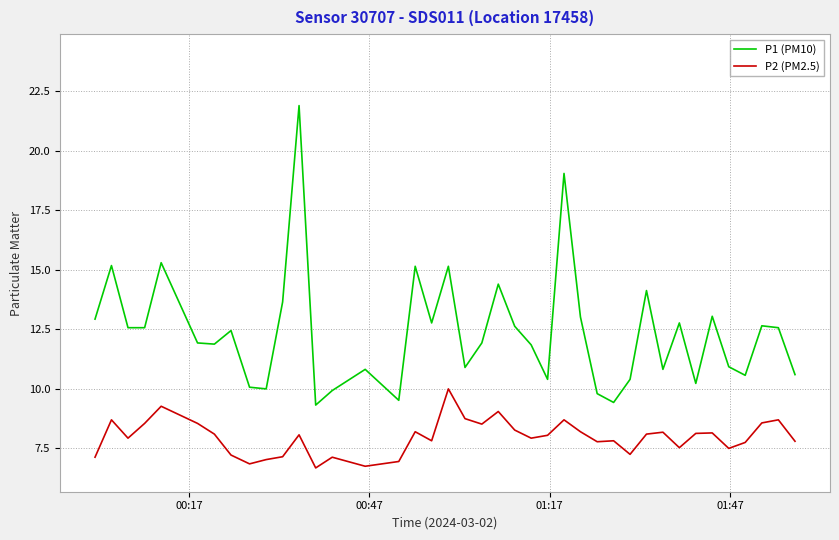

True or false: P1 (PM10) and P2 (PM2.5) intersect in this chart.

False